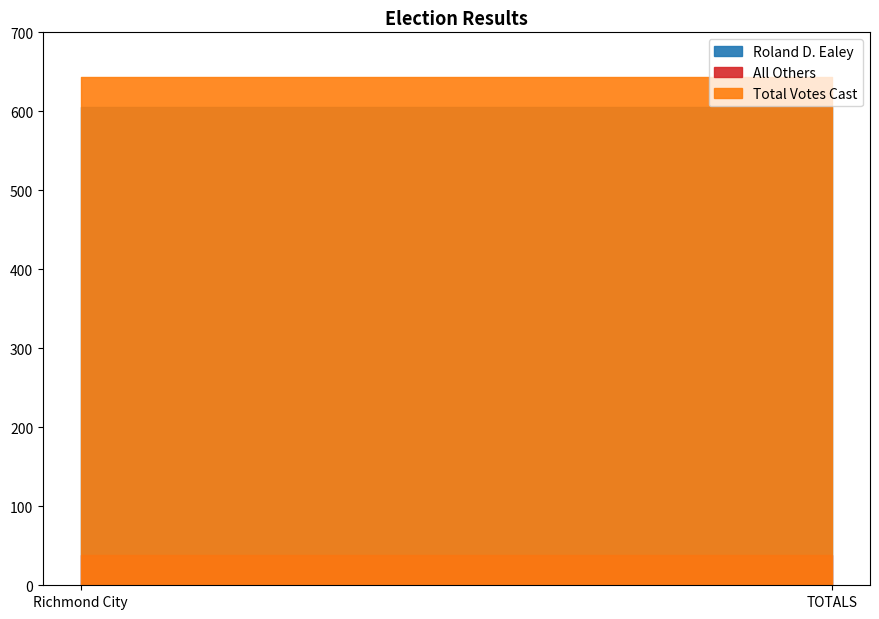

Which has a higher value, Richmond City or TOTALS?

Richmond City